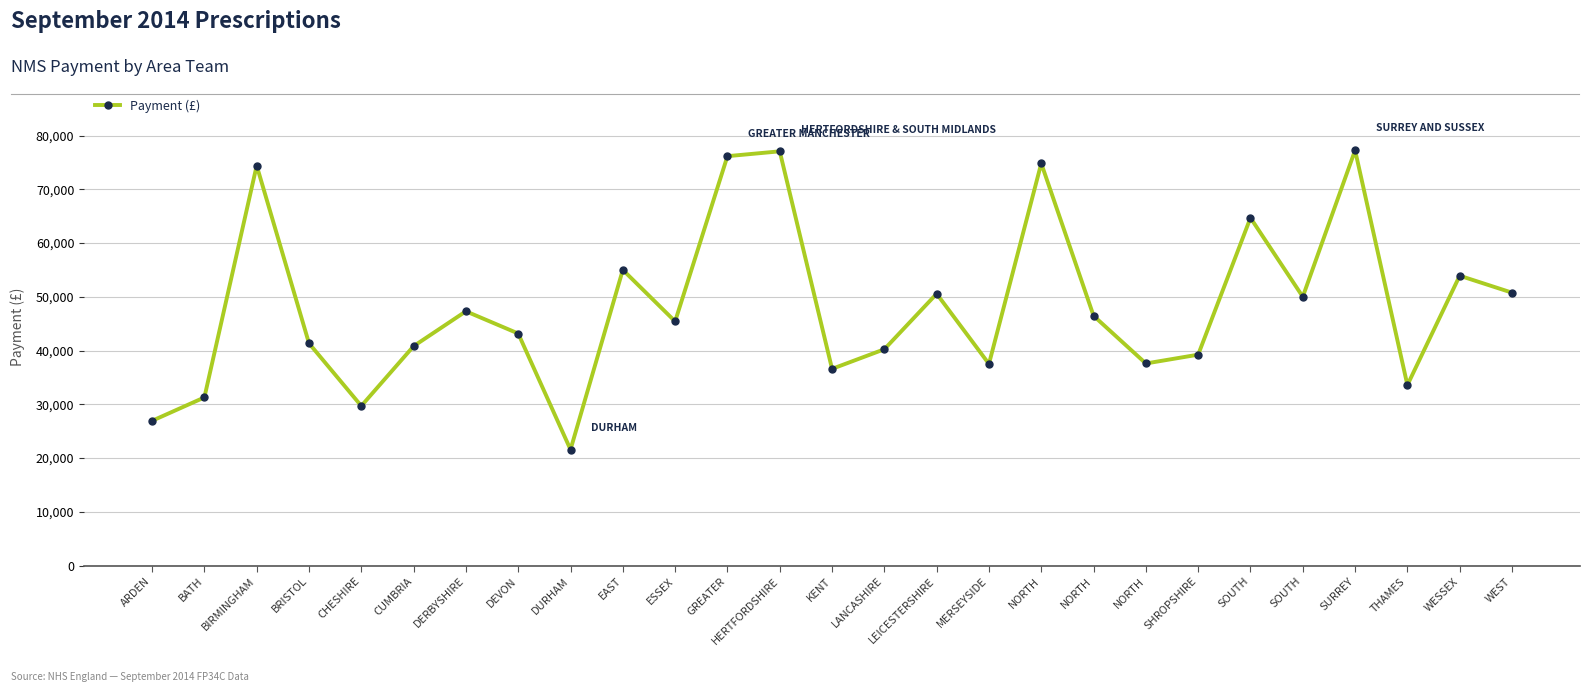

How many data points does each series have?

27